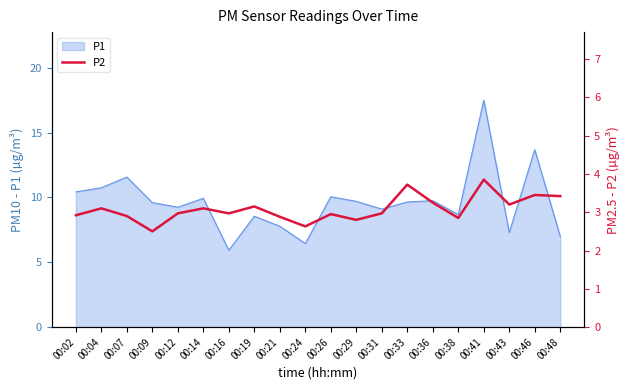

Is it true that P1 equals 2.7 at 00:24?

False